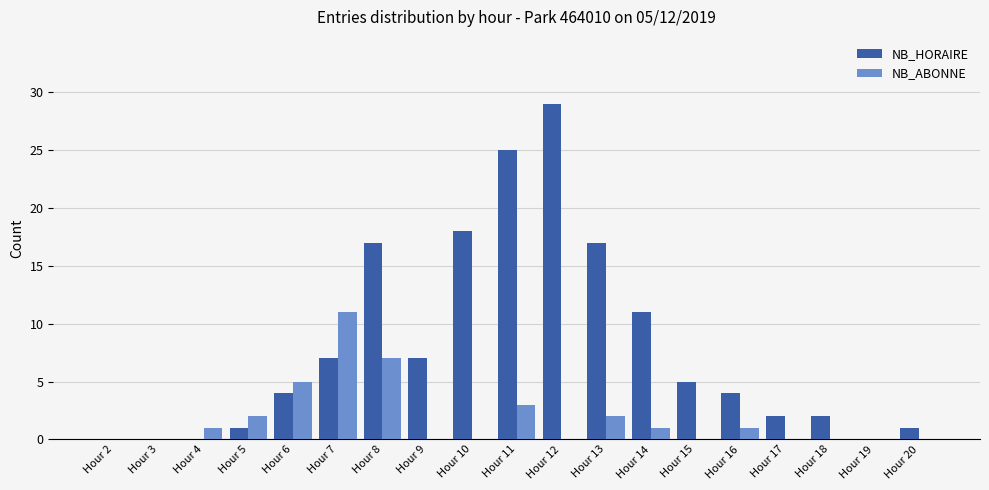

Is the value of NB_HORAIRE at Hour 10 greater than the value of NB_ABONNE at Hour 2?

Yes